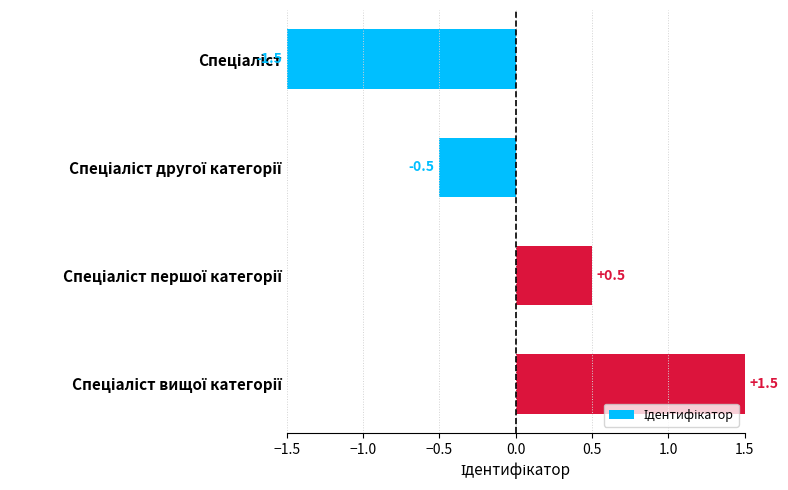

How many positive values are there?

2